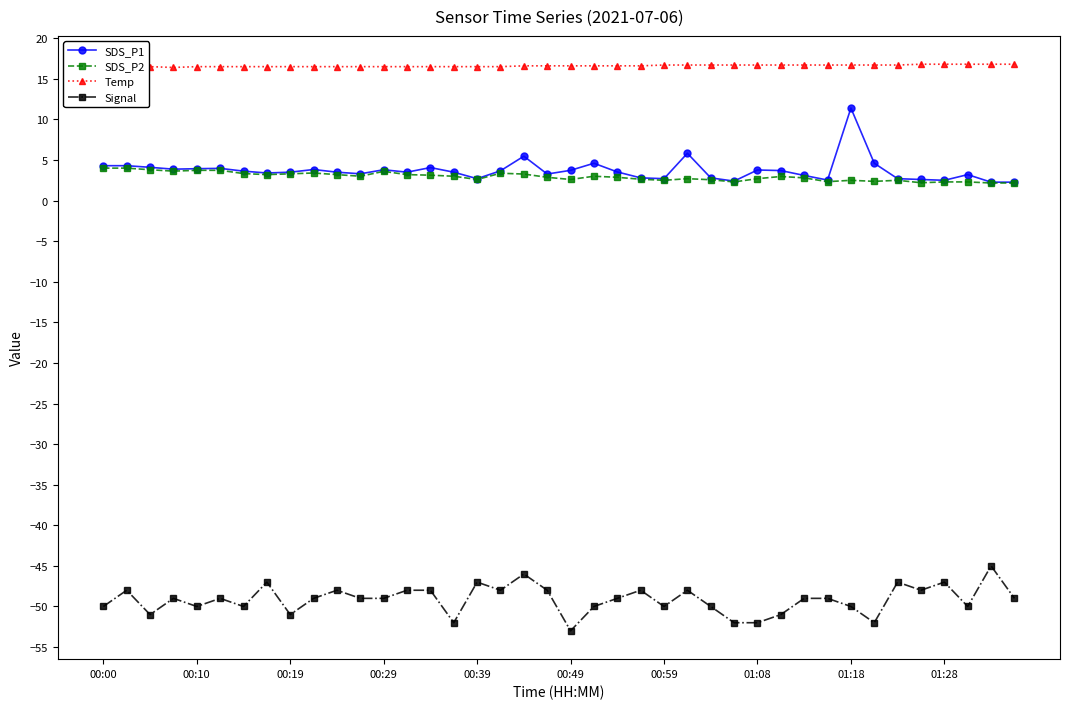

True or false: SDS_P1 has more than 0 interior local peaks.

True